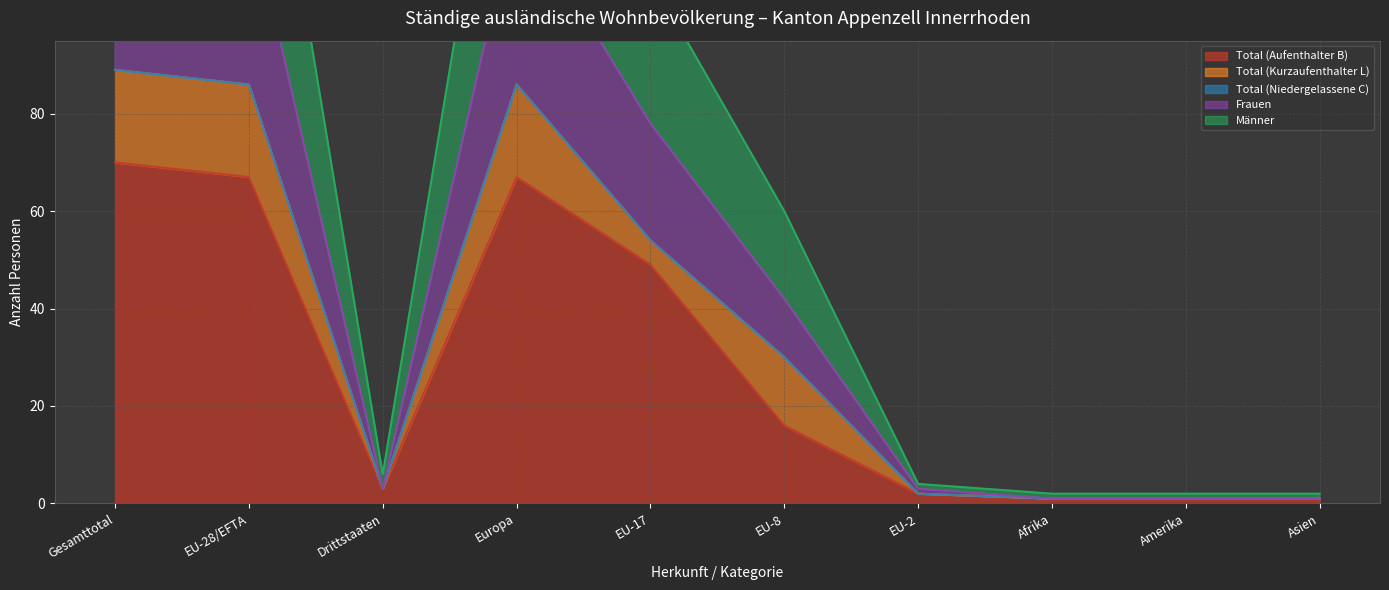

How many interior local peaks does the Total (Aufenthalter B) series have?

1